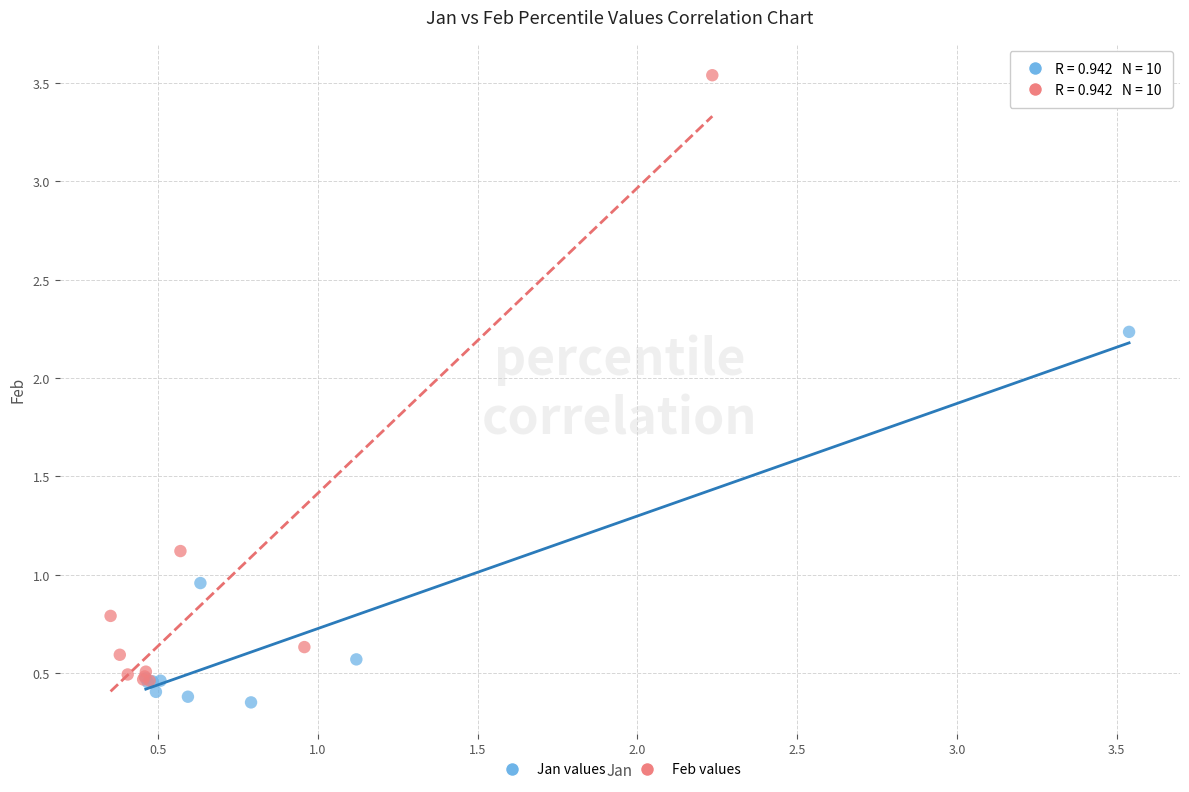

Which series has the largest Y range (max minus min)?

Feb values